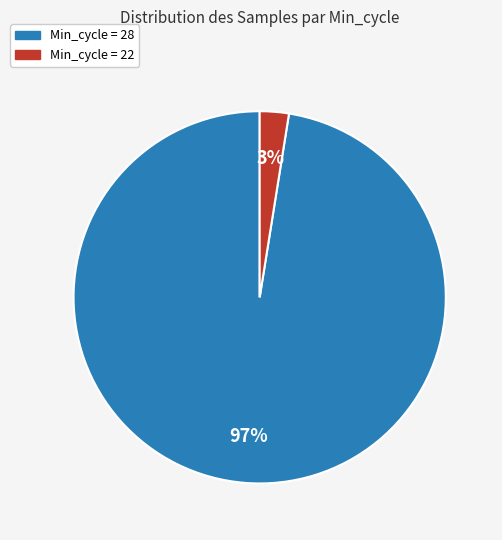

How many segments does this pie chart have?

2